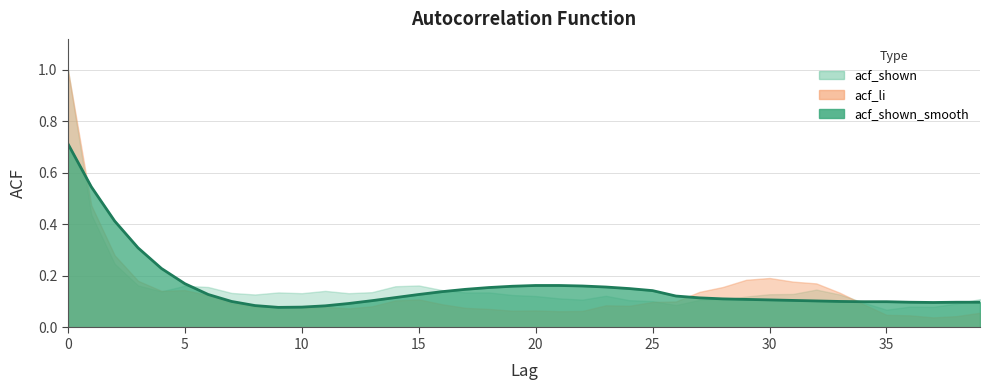

Rank the series by their maximum value, from highest to lowest.

acf_shown, acf_li, acf_shown_smooth